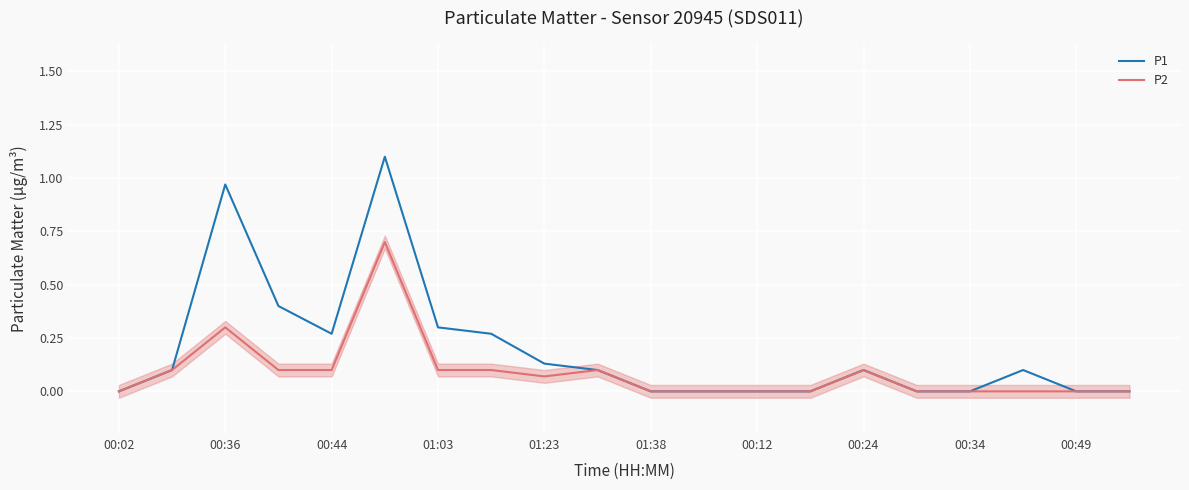

What position from the left is 00:02?

1